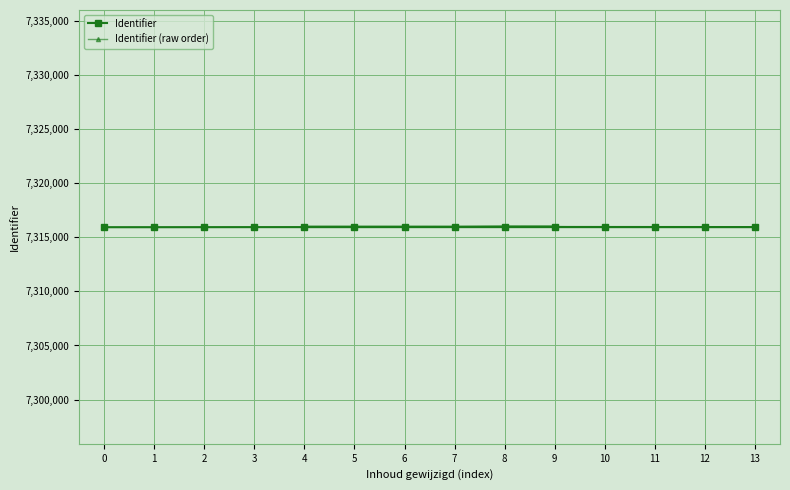

How many interior local valleys does the Identifier (raw order) series have?

2